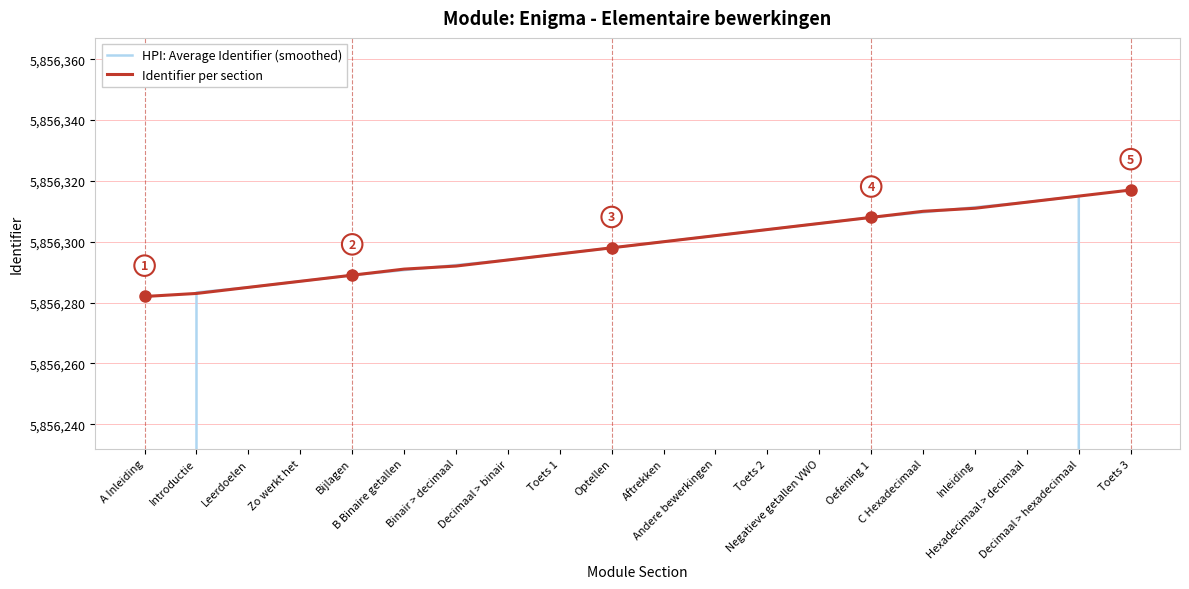

What is the value of the Identifier per section point at the 12th from the left?

5856302.0